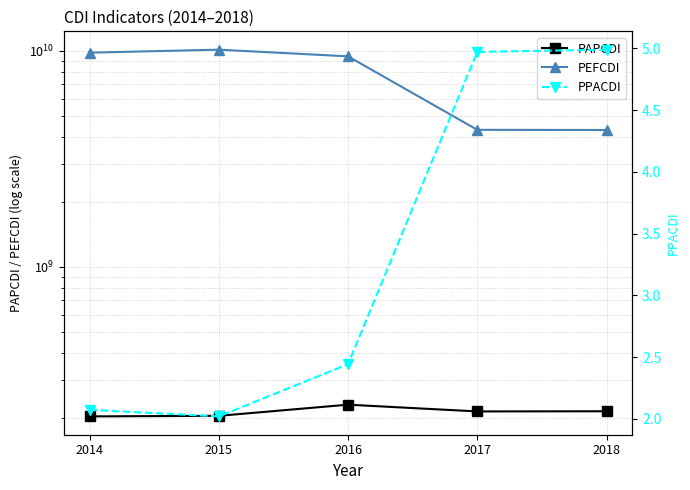

Where is the first local maximum for PEFCDI?

2015